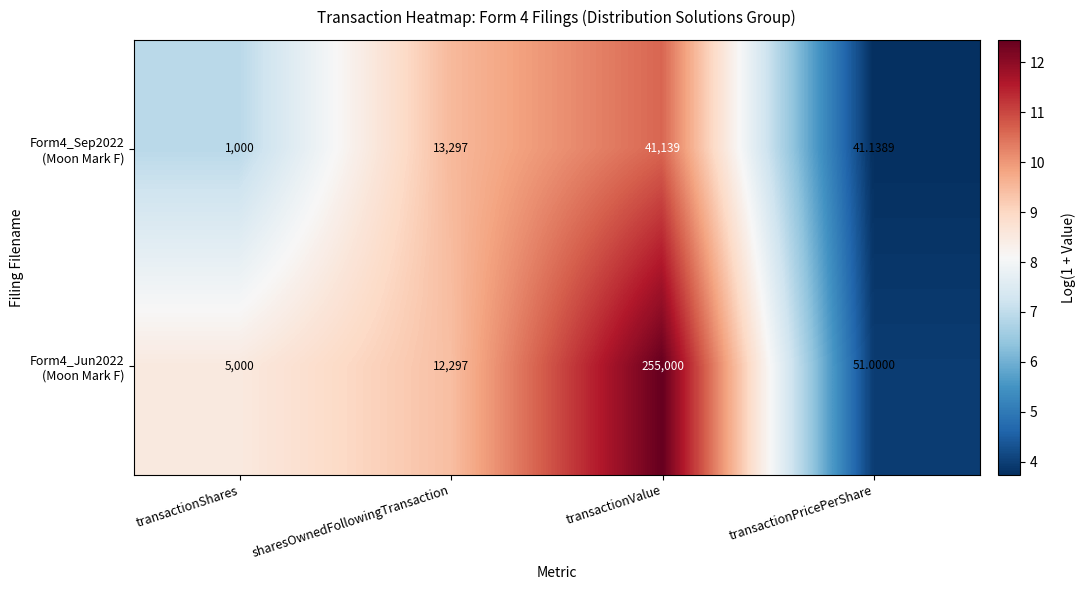

Which category has the highest value across all series?

transactionValue